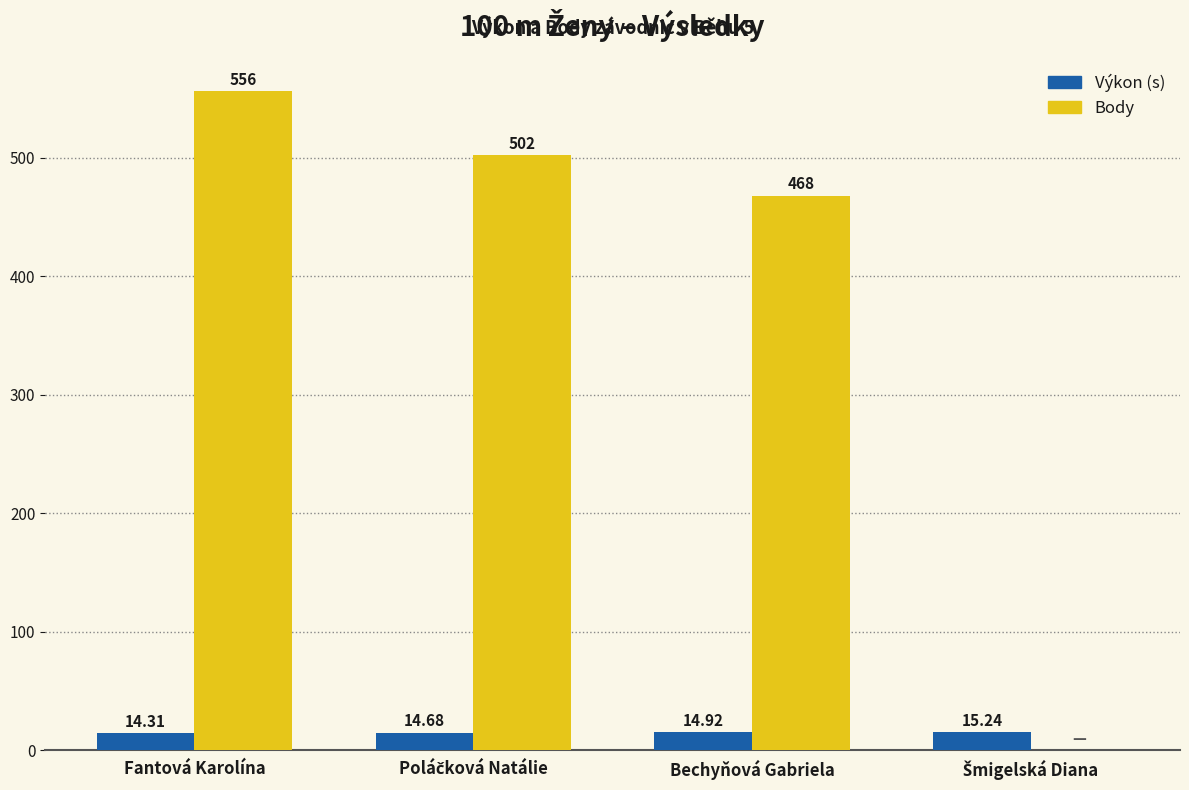

Where is Body nearest to the value 278?

Bechyňová Gabriela